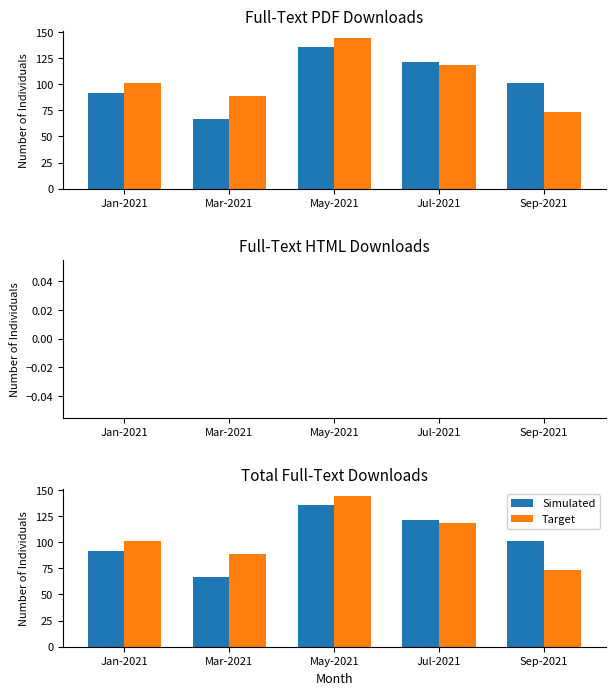

Count the Simulated values in the range 92 to 121.

3